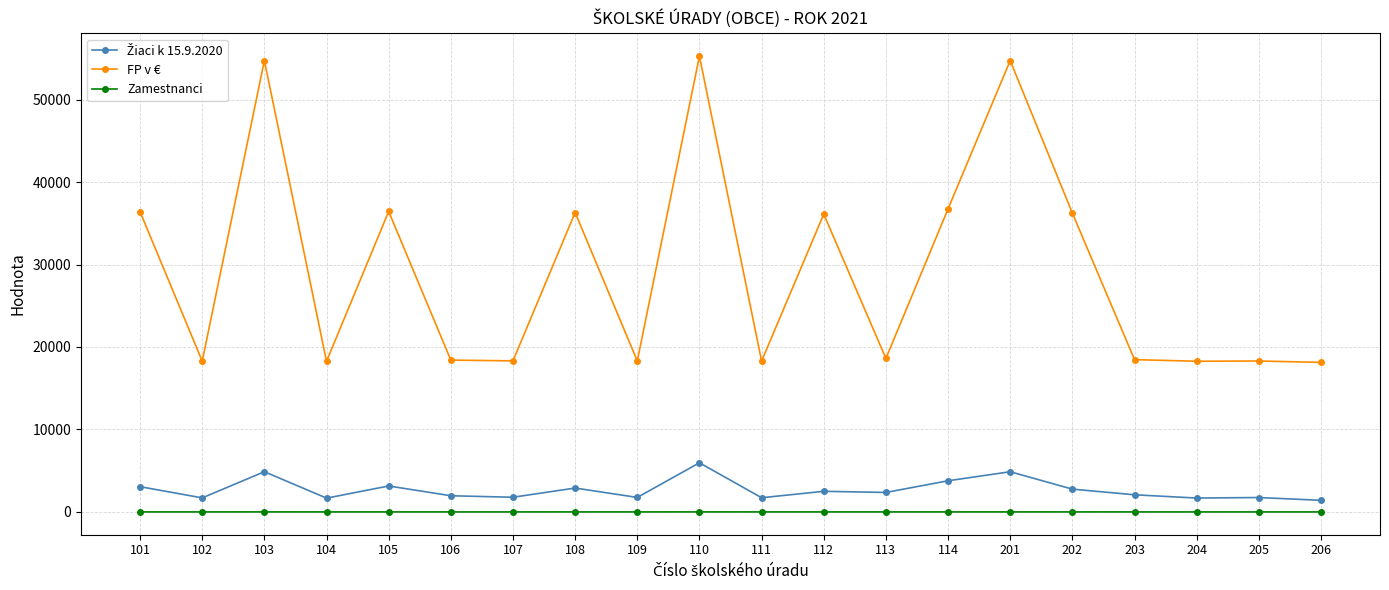

Which series has the widest spread of values?

FP v €